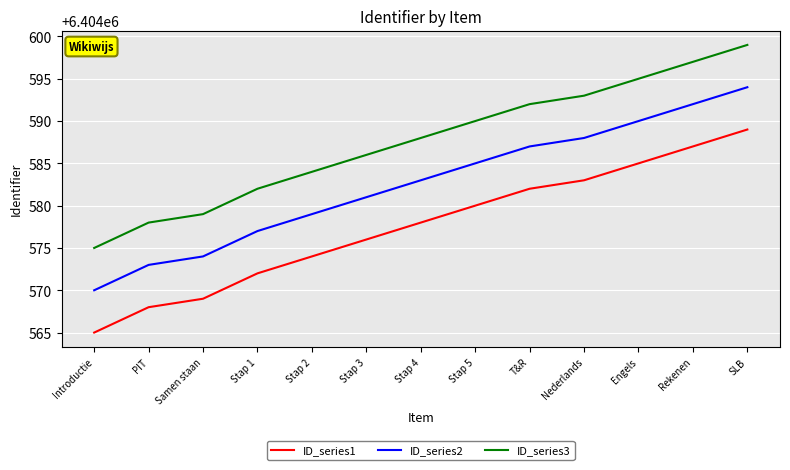

What is the approximate value of ID_series1 at PIT, to the nearest 5?

6404570